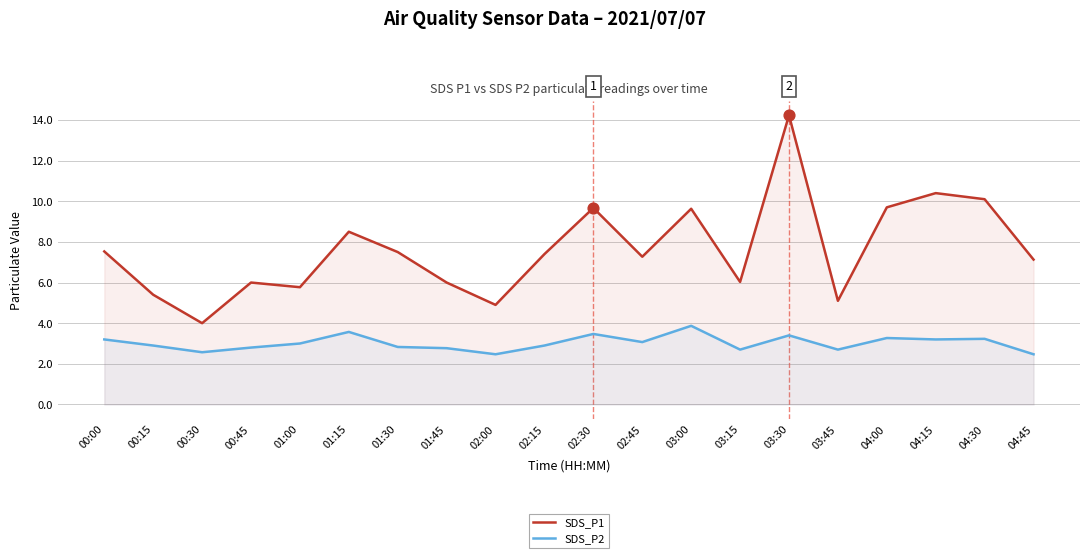

What are all the series names shown in the legend?

SDS_P1, SDS_P2